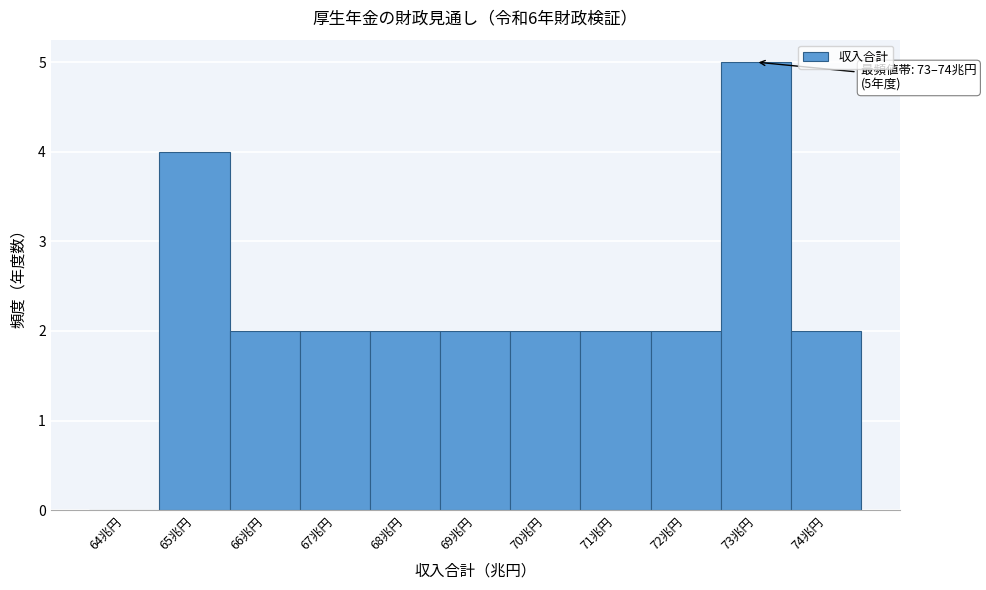

Reading left to right, list all the values displayed in this chart.

64兆円=0	65兆円=4	66兆円=2	67兆円=2	68兆円=2	69兆円=2	70兆円=2	71兆円=2	72兆円=2	73兆円=5	74兆円=2